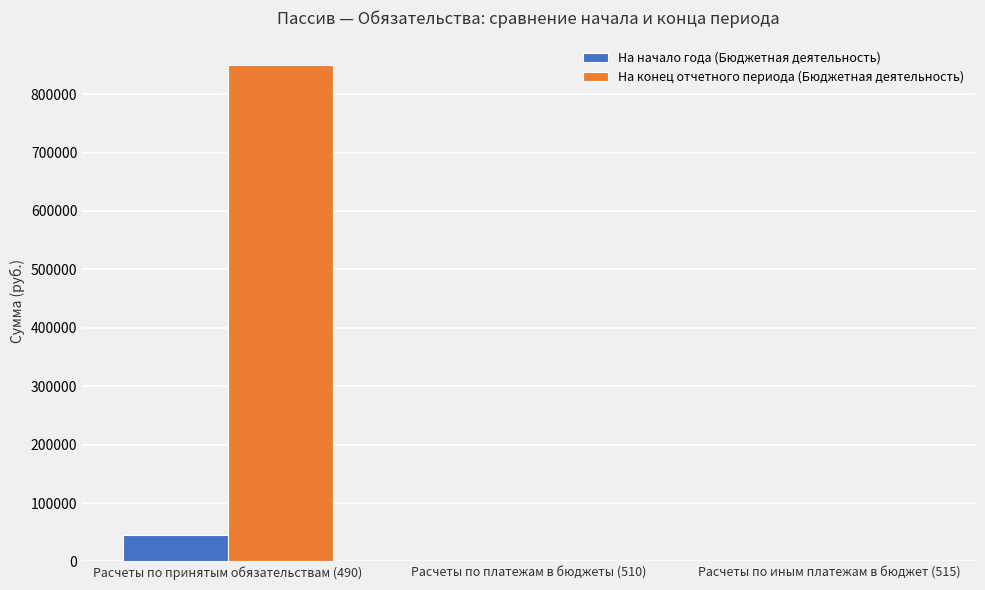

Which label corresponds to the largest value in the chart?

Расчеты по принятым обязательствам (490)